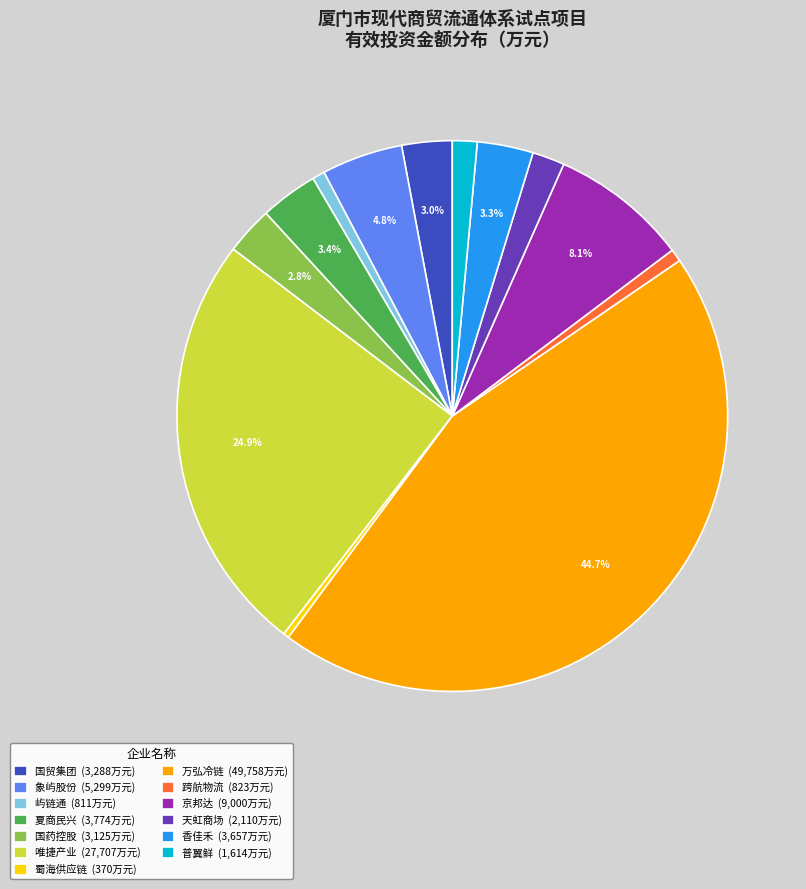

Count the number of slices in the pie.

13